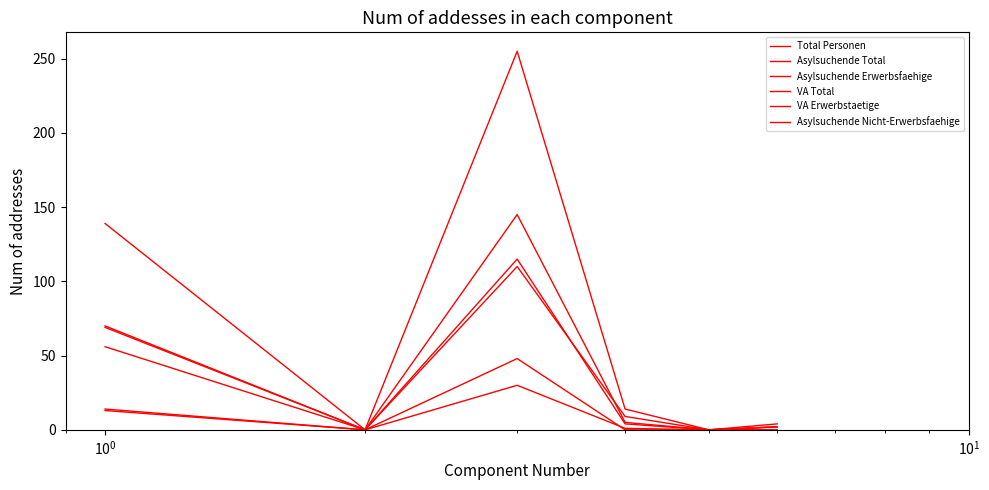

What is the difference between the maximum and second lowest values in the Asylsuchende Erwerbsfaehige series?

115